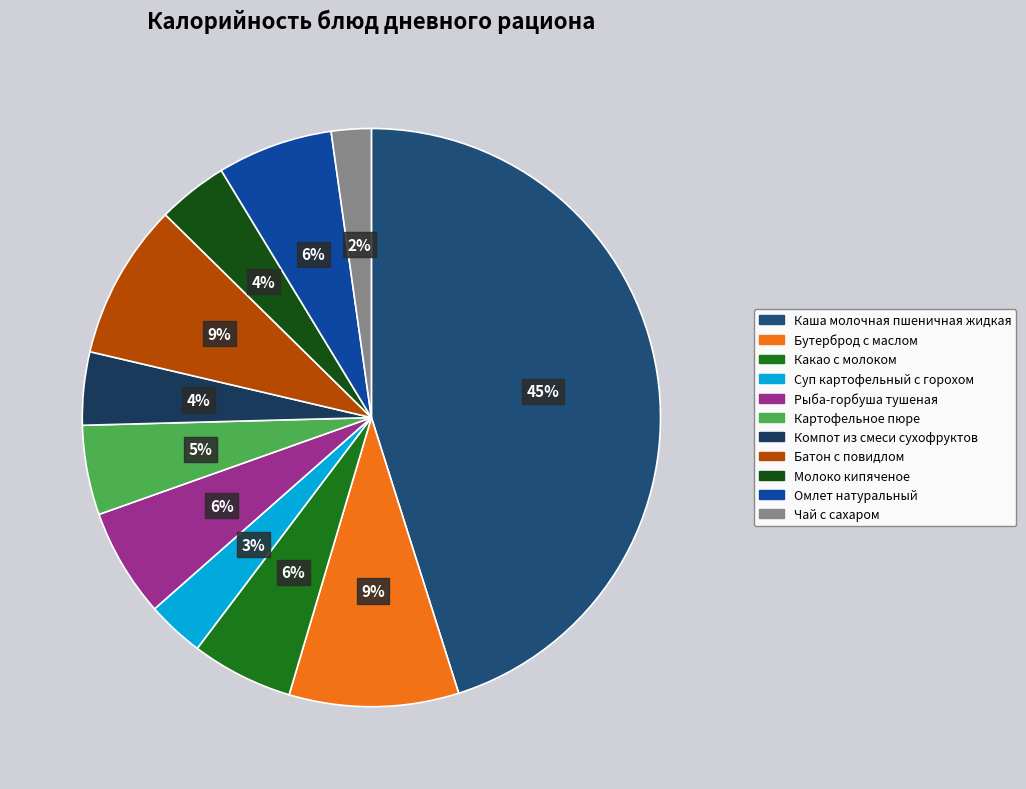

To the nearest percent, what portion does Картофельное пюре represent?

5%